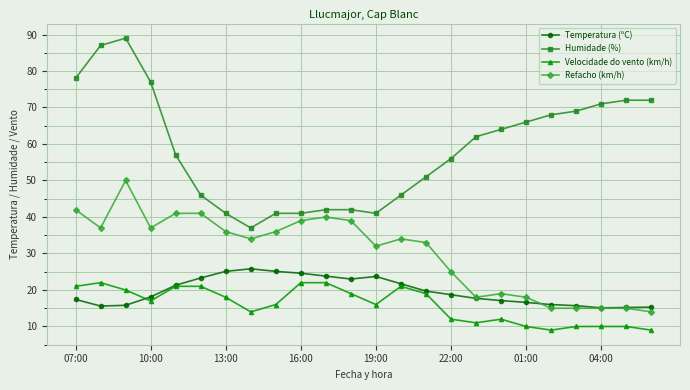

True or false: Velocidade do vento (km/h) has more than 0 interior local peaks.

True